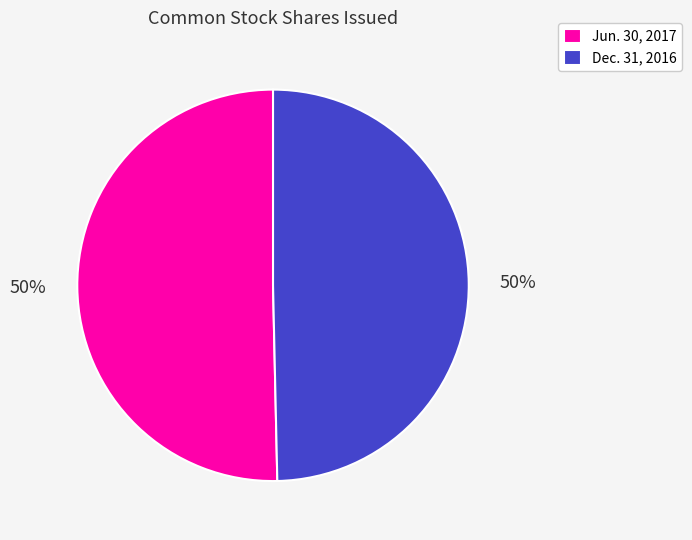

Combined, do Dec. 31, 2016 and Jun. 30, 2017 account for over 50%?

Yes